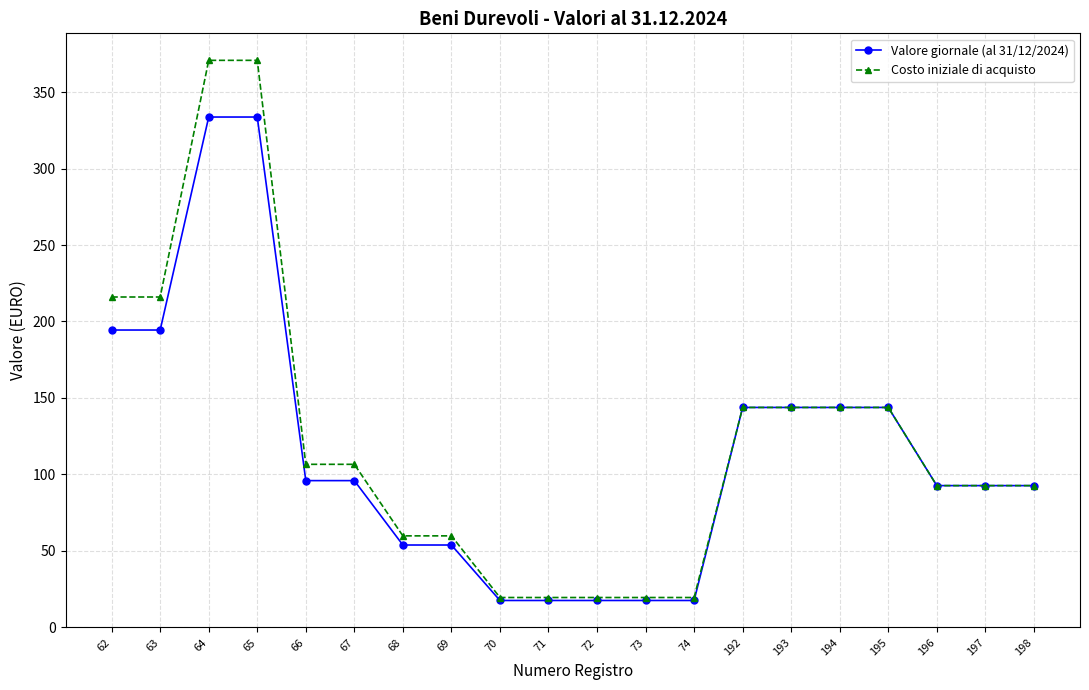

Which series has the largest total across all categories?

Costo iniziale di acquisto